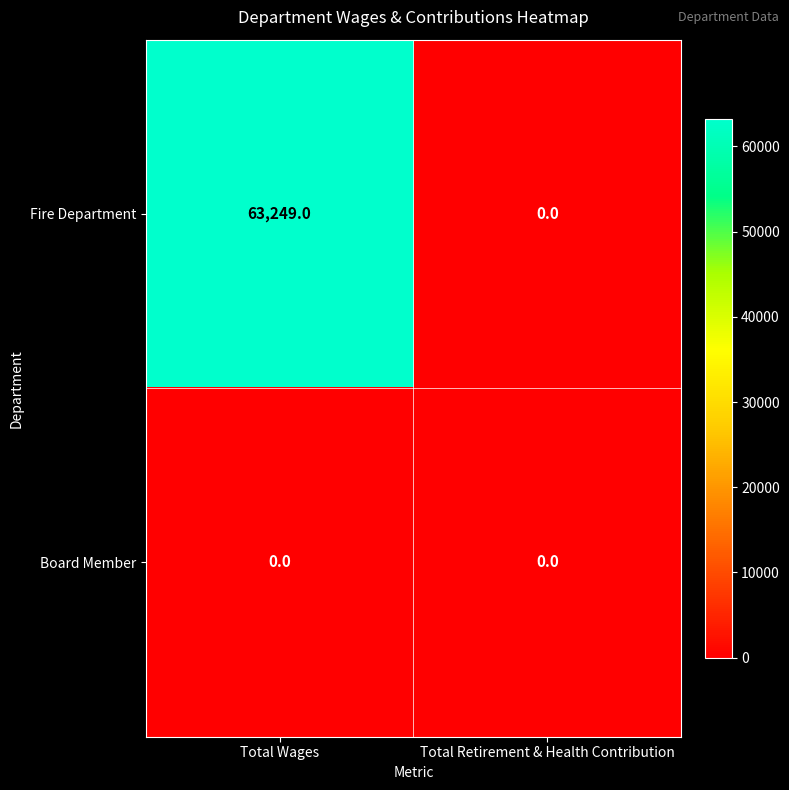

What is the sum of all Fire Department values?

63249